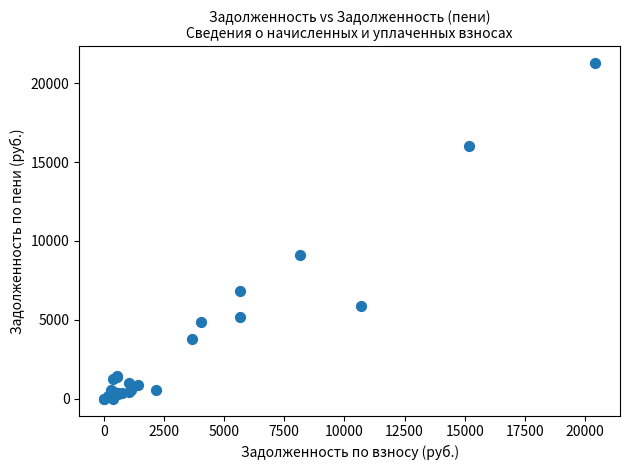

What Y value in the scatter plot is closest to 10642?

9125.4